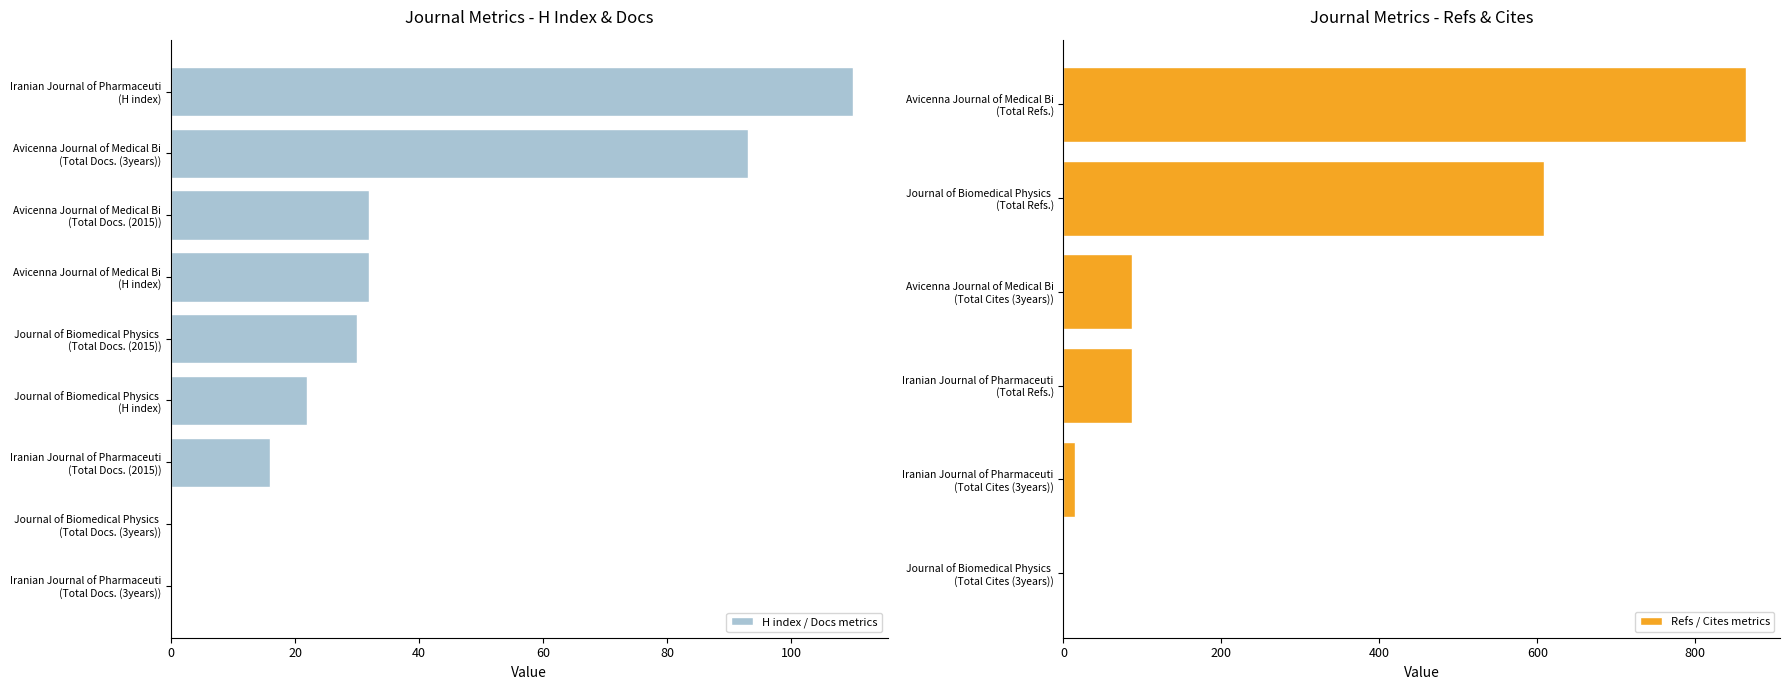

What is the value of the Total Cites (3years) bar at the 2nd from the left?

15